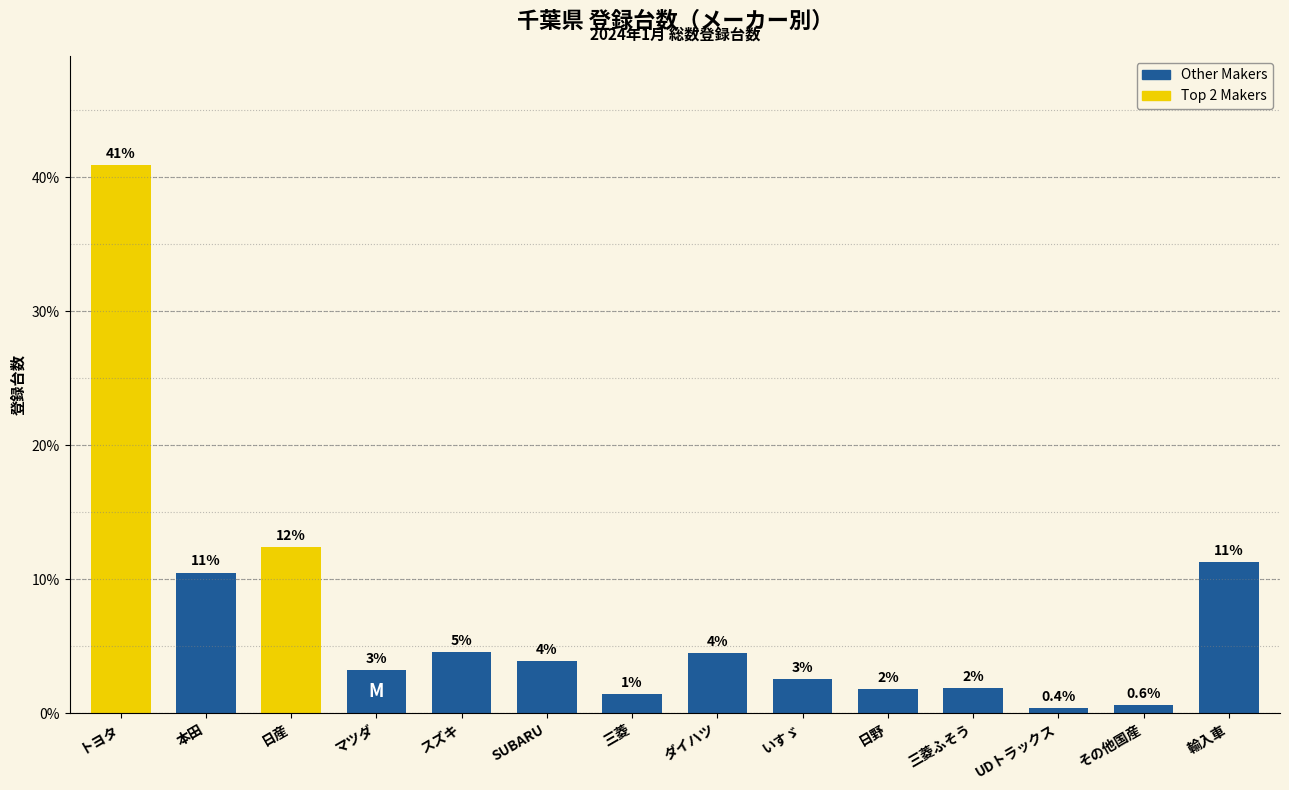

Does the chart contain any negative values?

No